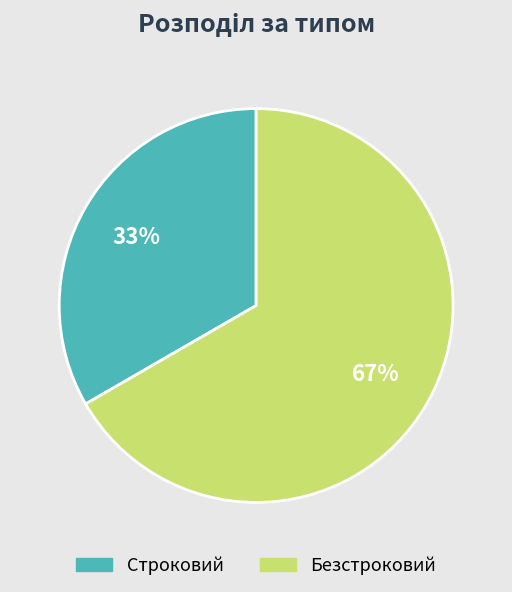

Which category has the smallest portion of the pie?

Строковий